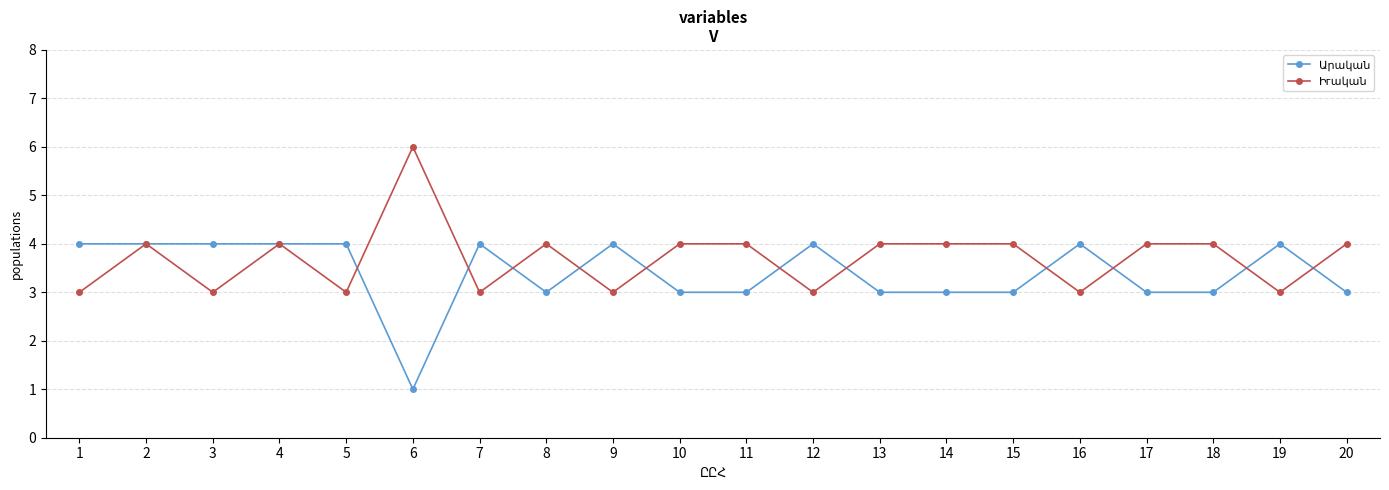

At which category does the chart reach its minimum across all series?

6